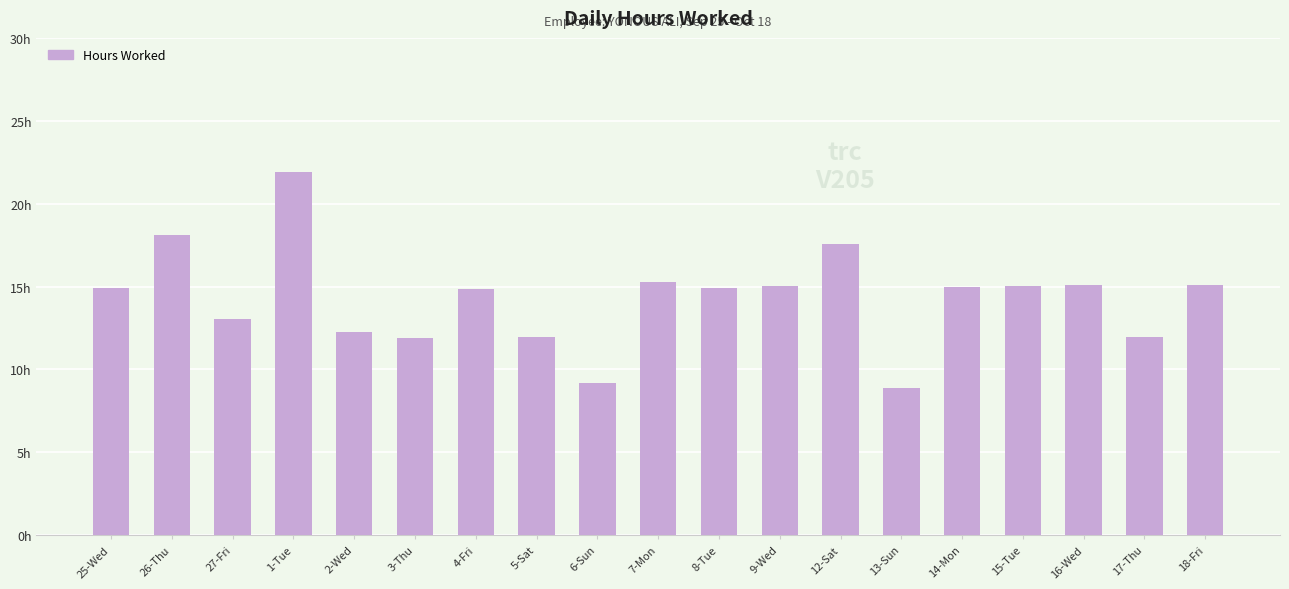

Does the chart contain any negative values?

No